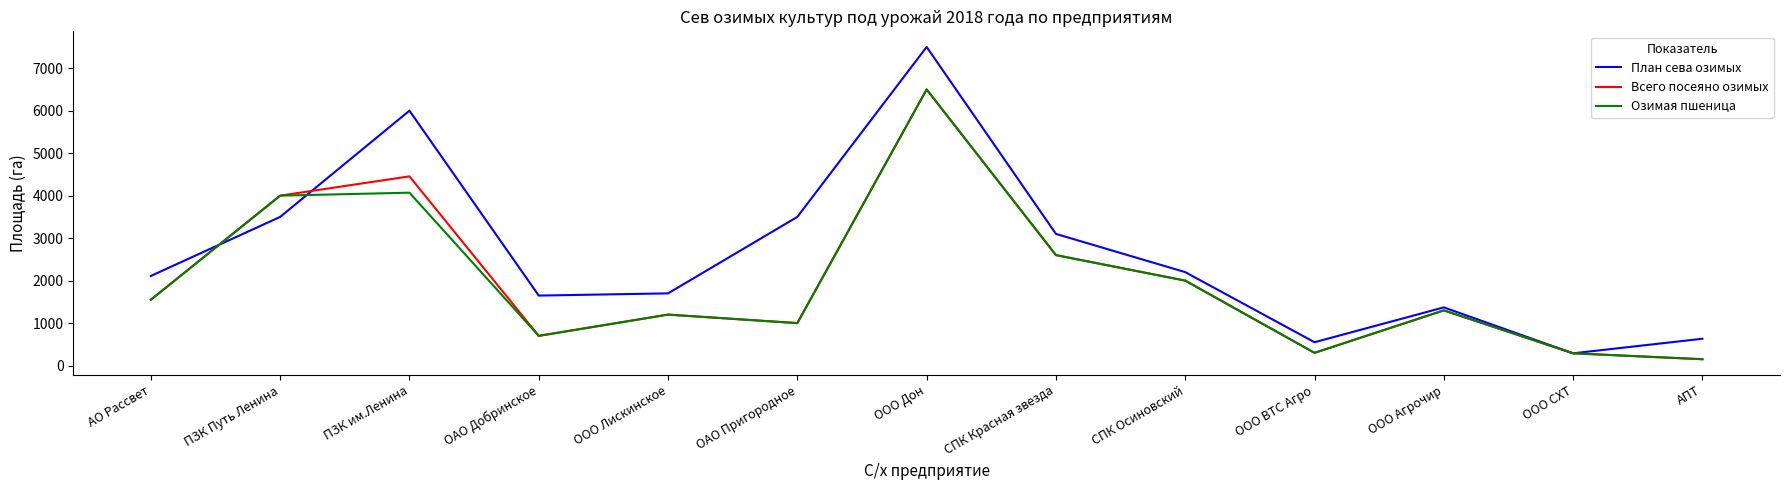

How many lines are shown in the chart?

3